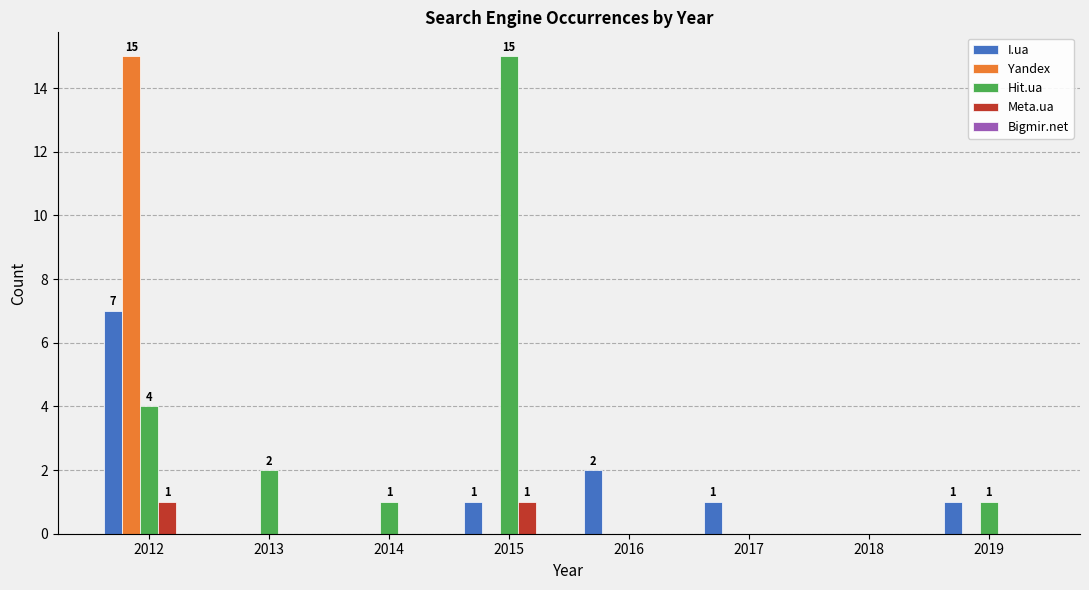

What is the highest value of the Yandex series?

15